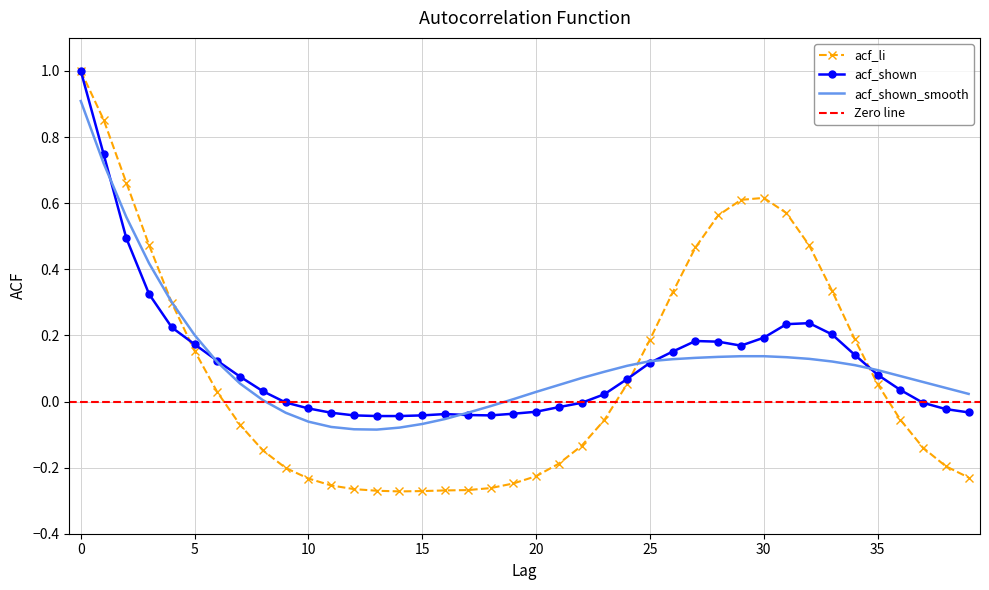

How many lines are shown in the chart?

3